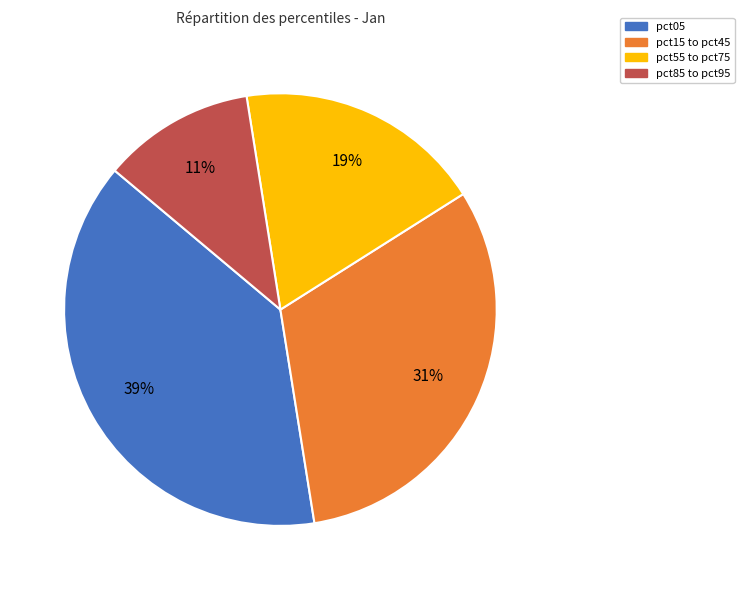

How many segments does this pie chart have?

4